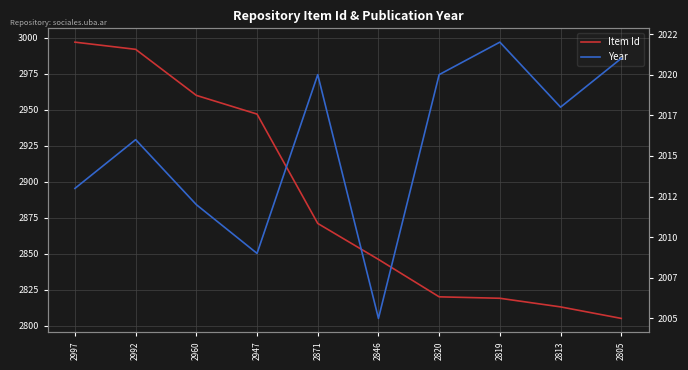

Which category has the lowest value across all series?

2846